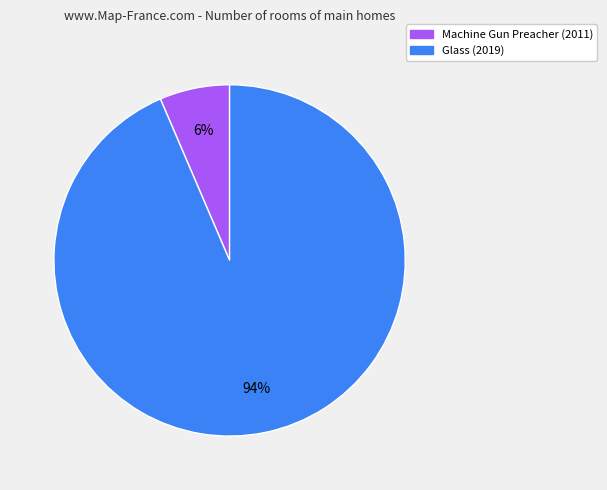

To the nearest percent, what portion does Machine Gun Preacher (2011) represent?

6%